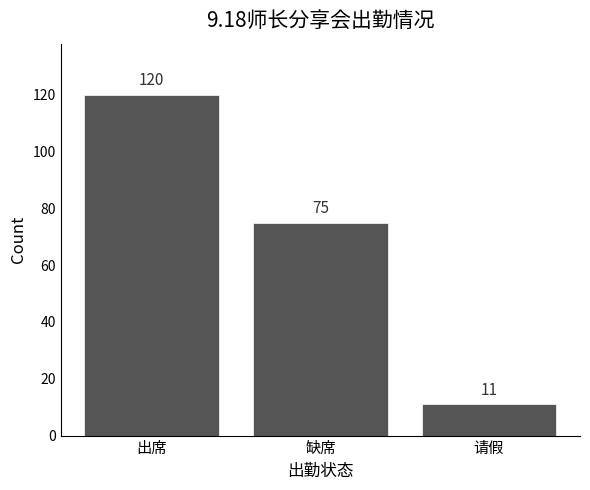

Reading right to left, transcribe all the data shown in this chart.

请假=11	缺席=75	出席=120